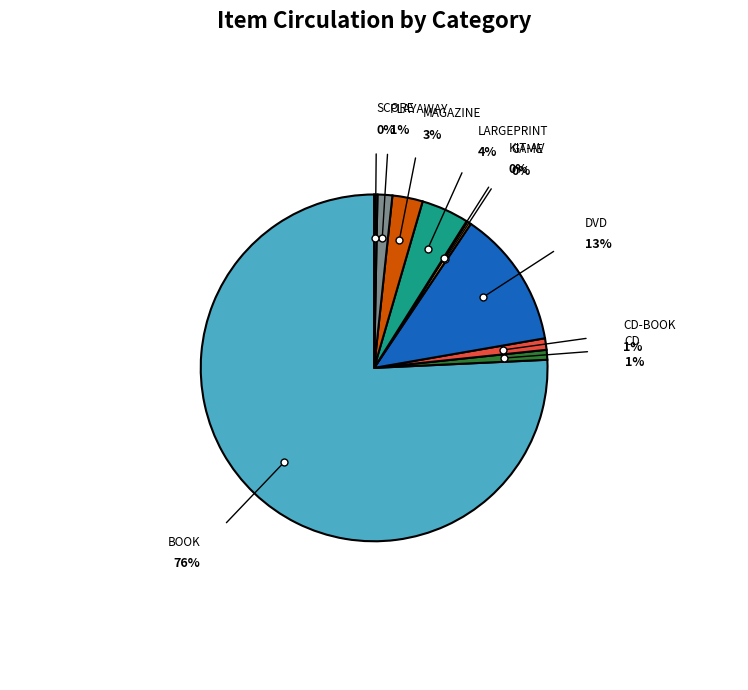

Which slice is the largest?

BOOK